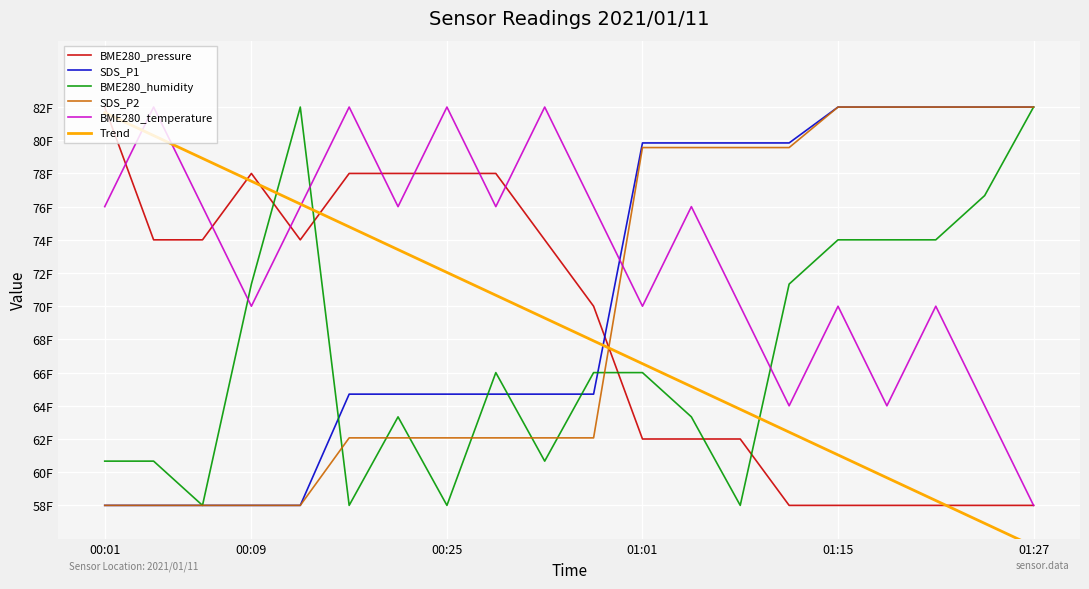

True or false: BME280_humidity has a value of 33.8 at 9.

False